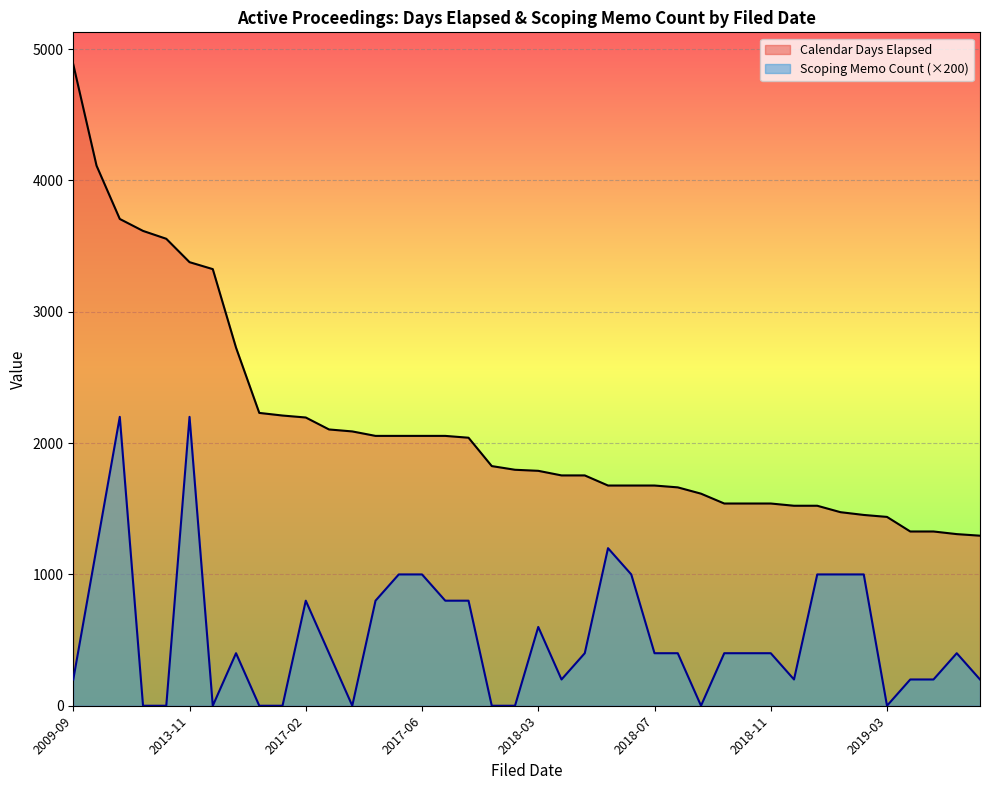

Which category has the highest value across all series?

2009-09